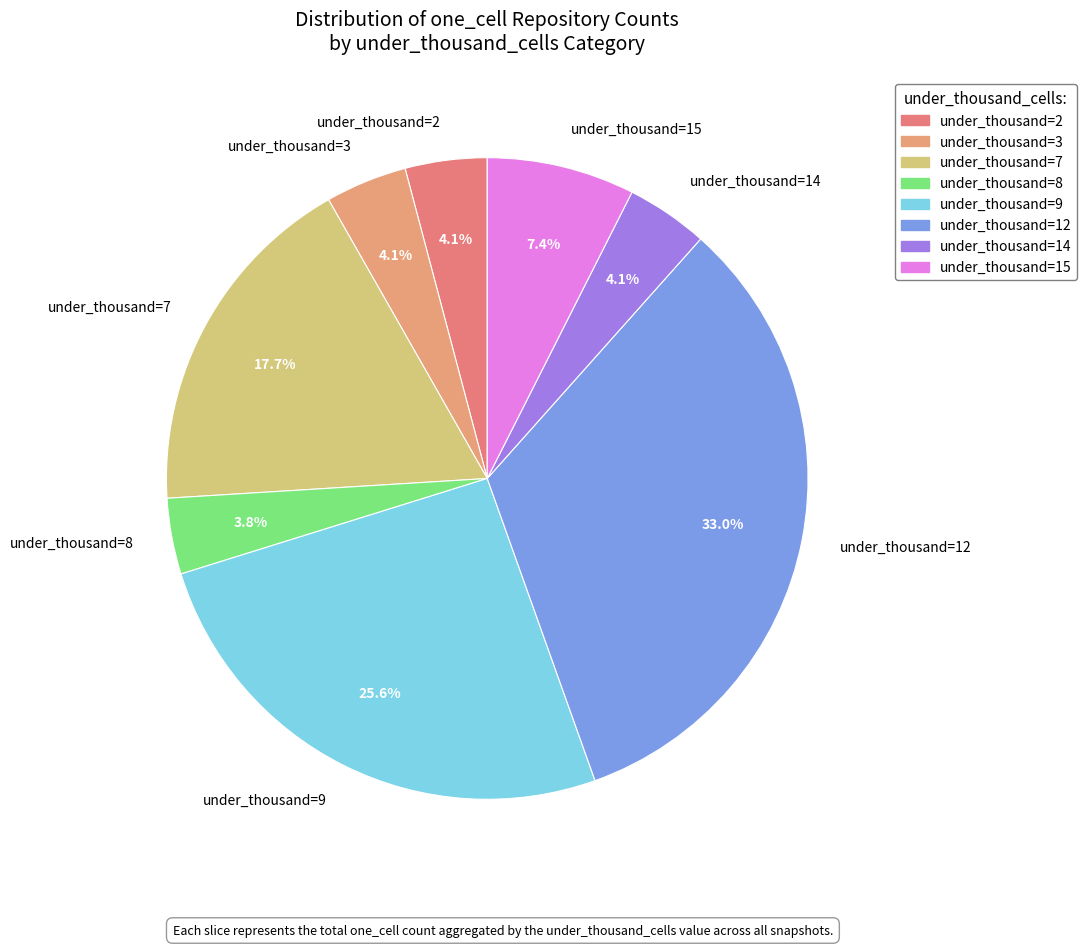

Between under_thousand=12 and under_thousand=7, which is larger?

under_thousand=12